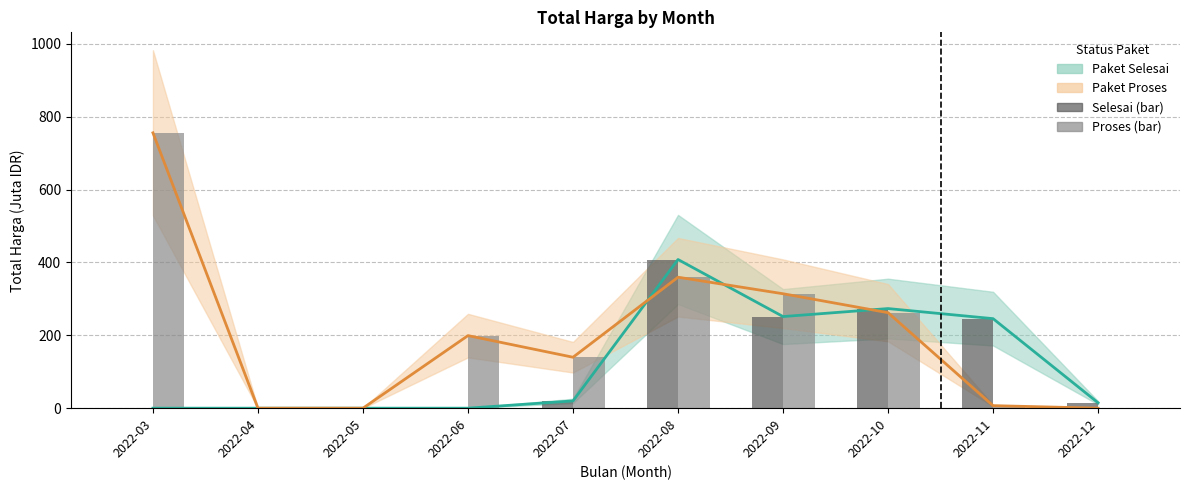

Reading right to left, transcribe all the data shown in this chart.

Paket Selesai: 14.8	245.7	273.4	251.5	408.1	19.9	0.0	0.0	0.0	0.0
Paket Proses: 0.0	6.9	262.1	314.1	359.5	139.8	199.2	0.0	0.0	755.8
Selesai (bar): 14.8	245.7	273.4	251.5	408.1	19.9	0.0	0.0	0.0	0.0
Proses (bar): 0.0	6.9	262.1	314.1	359.5	139.8	199.2	0.0	0.0	755.8